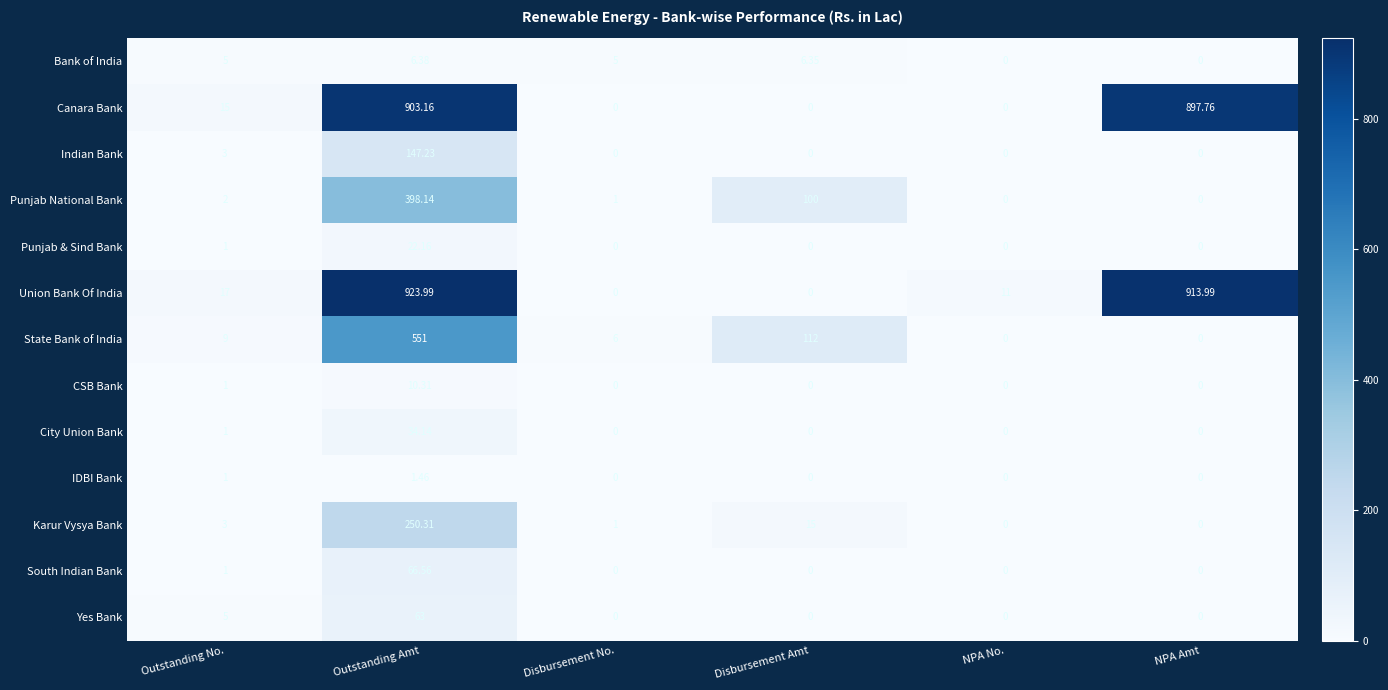

At which category is the sum across all series the highest?

Outstanding Amt